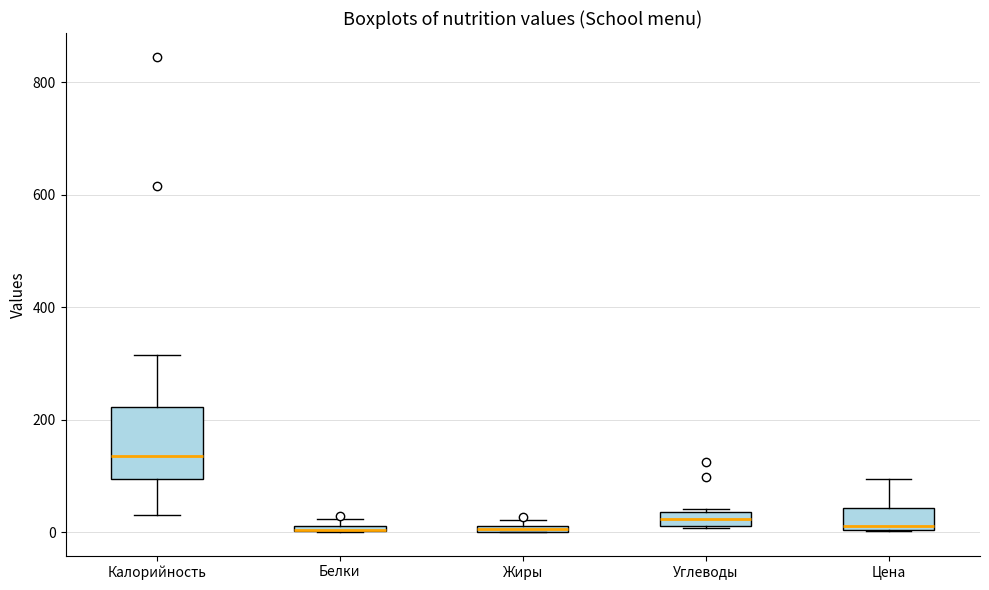

Which box is the tallest, from its lower edge to its upper edge?

Калорийность